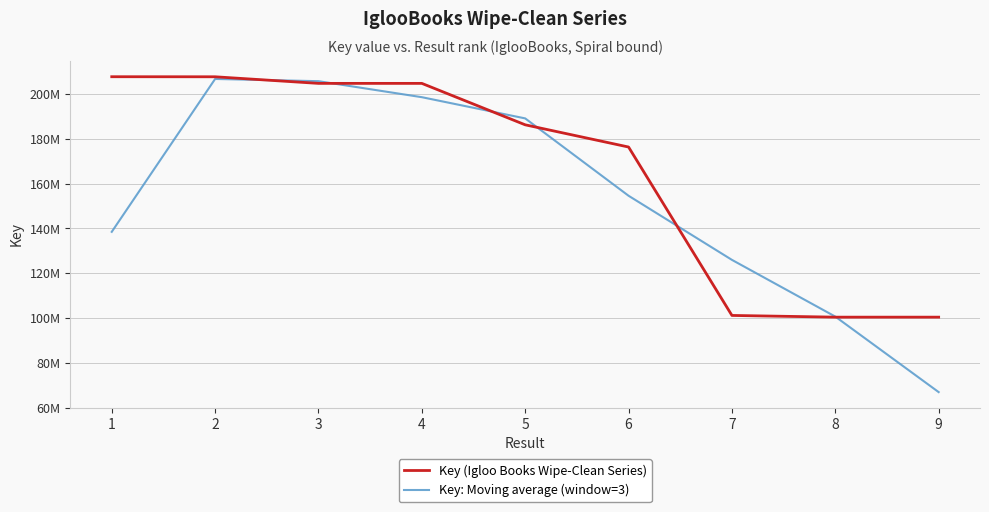

The Key: Moving average (window=3) series shows 206769220.0 at 2. True or false?

True